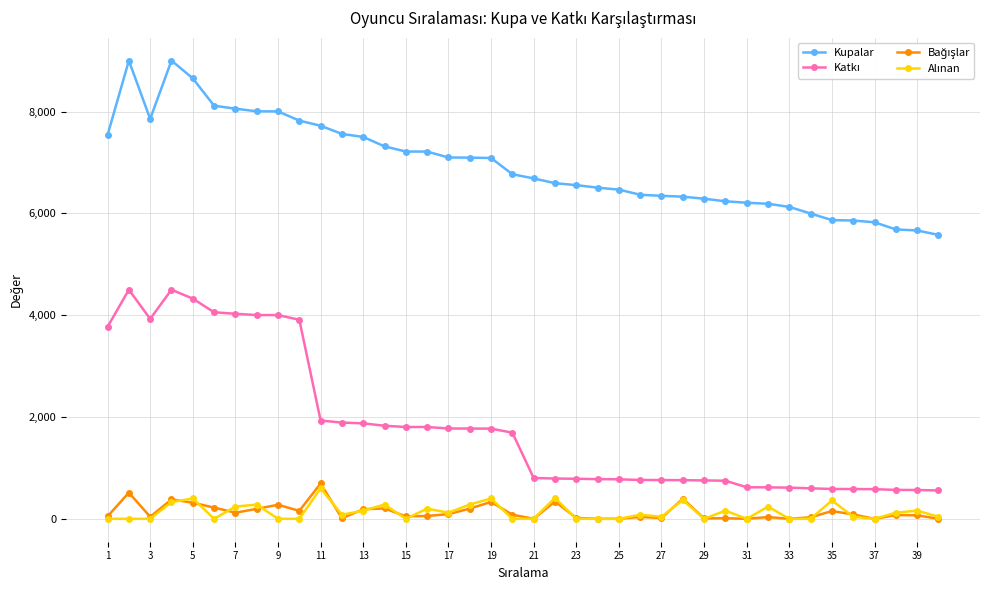

What is the maximum value shown in the chart?

9000